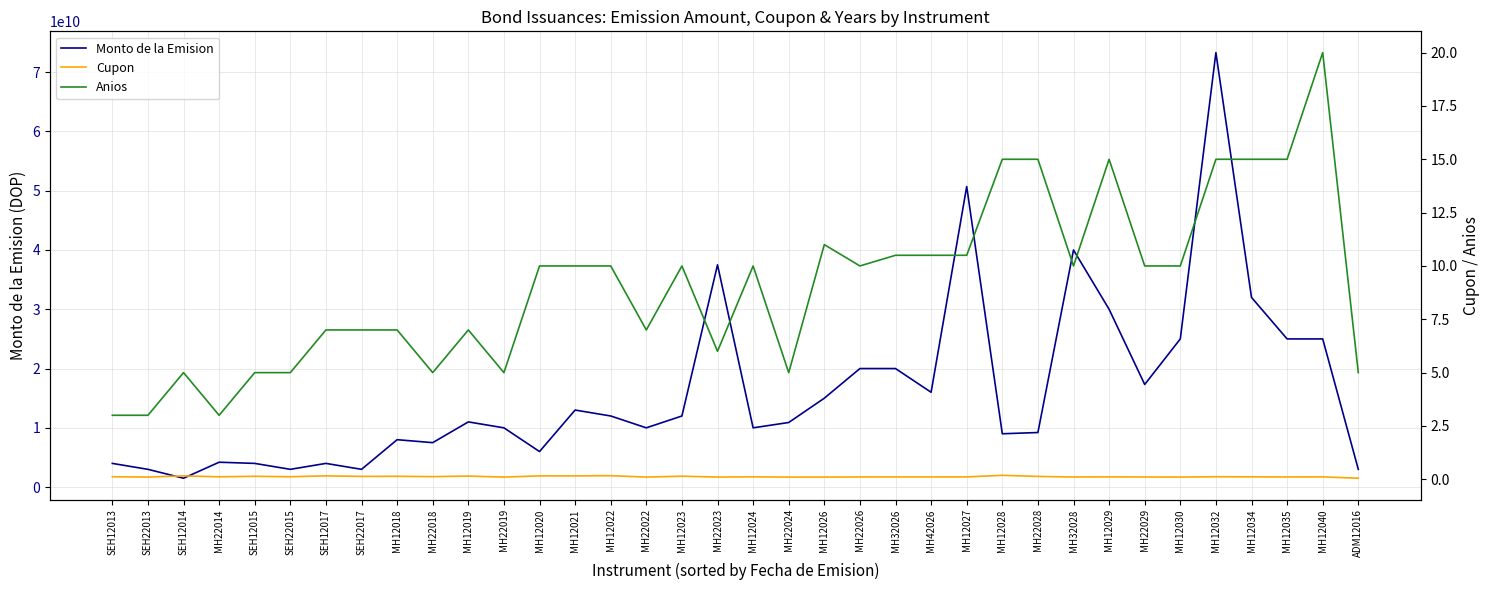

What is the label of the 21st point from the left?

MH12026